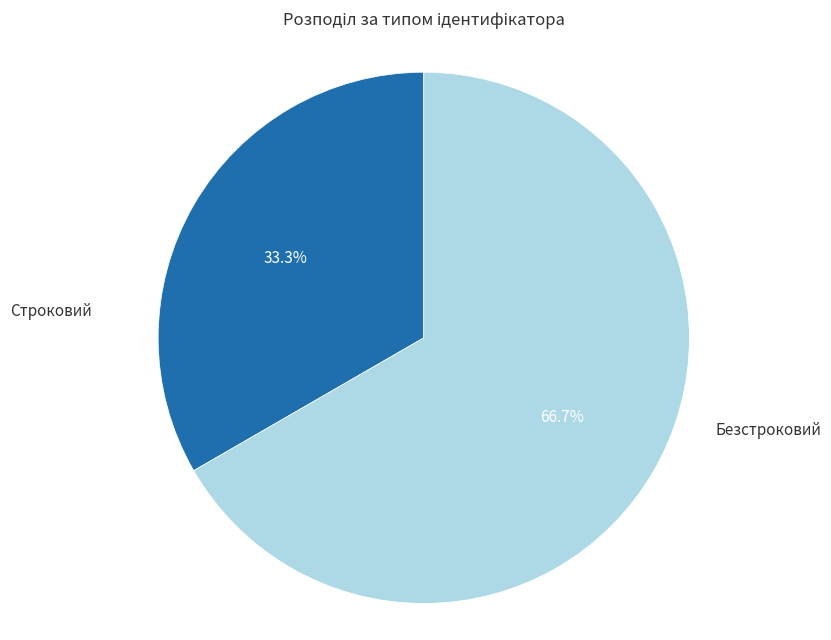

To the nearest percent, what is the combined percentage of Безстроковий and Строковий?

100%